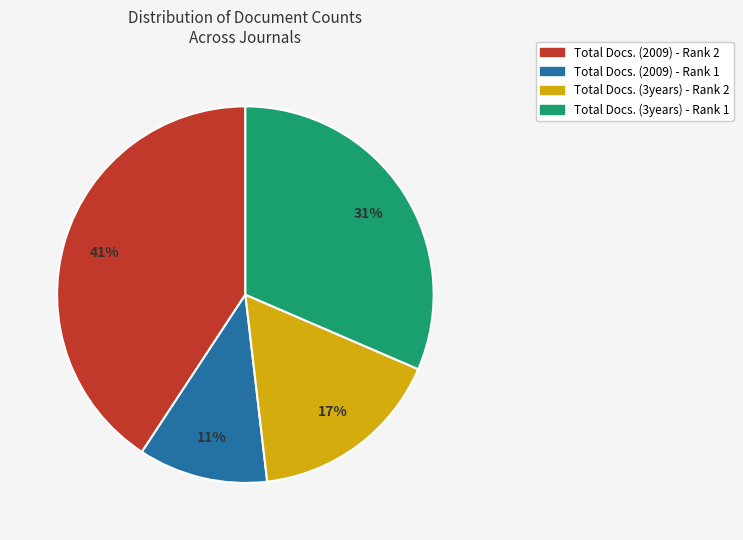

Do Total Docs. (2009) - Rank 1 and Total Docs. (3years) - Rank 2 together represent more than half of the pie?

No